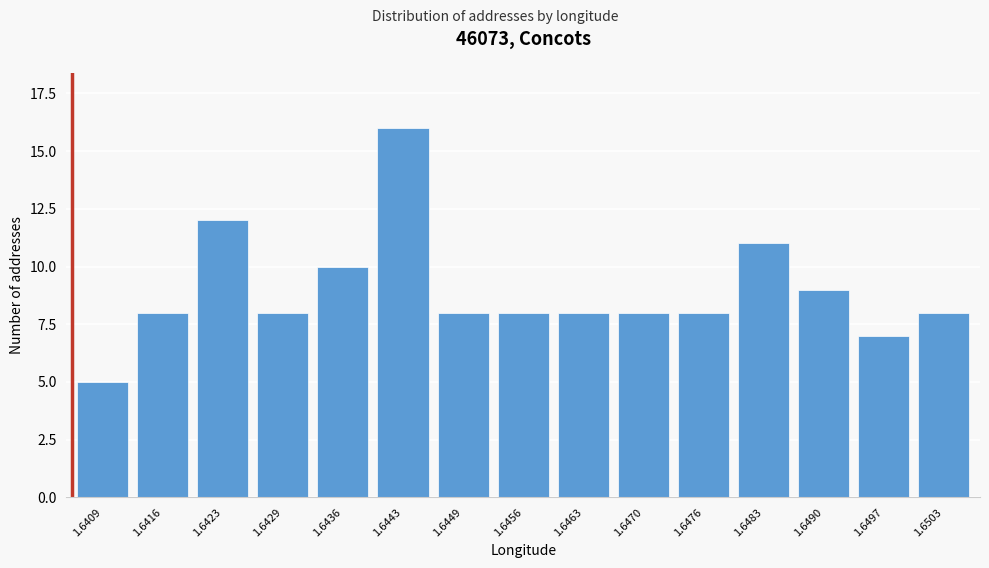

Reading right to left, list all the values displayed in this chart.

8	7	9	11	8	8	8	8	8	16	10	8	12	8	5